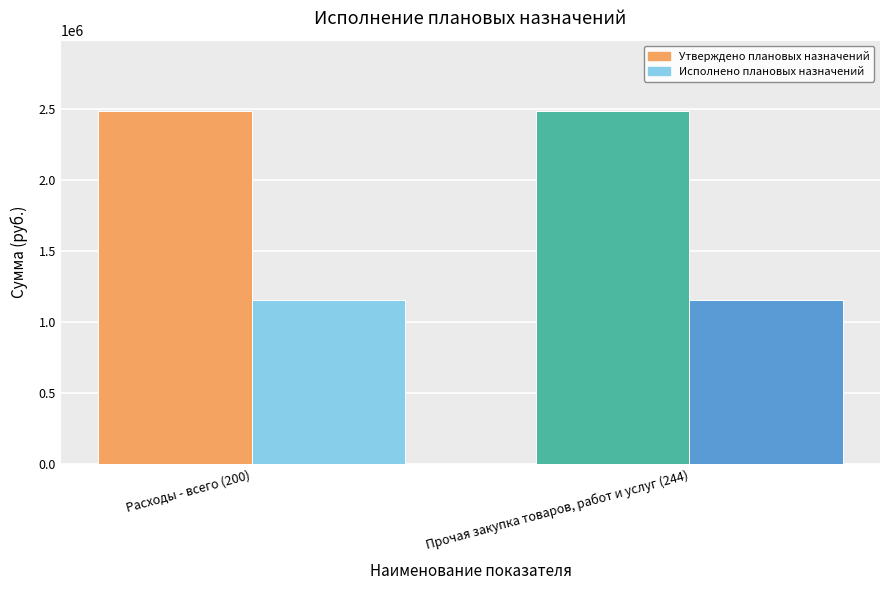

What is the total value across all series at Расходы - всего (200)?

3638500